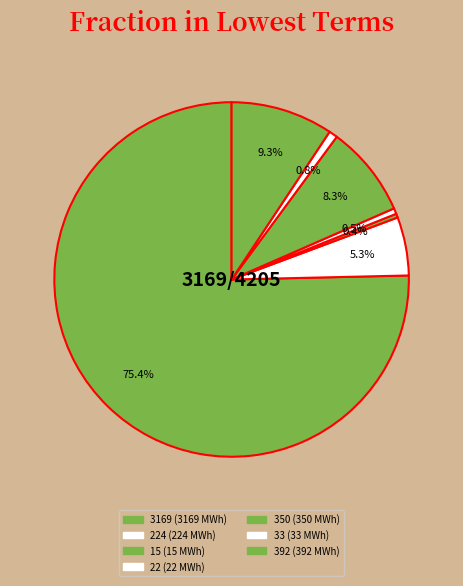

How many segments does this pie chart have?

7